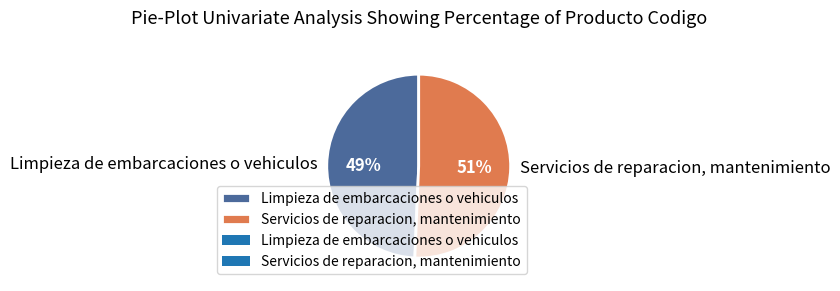

To the nearest percent, what is the average slice percentage?

50%